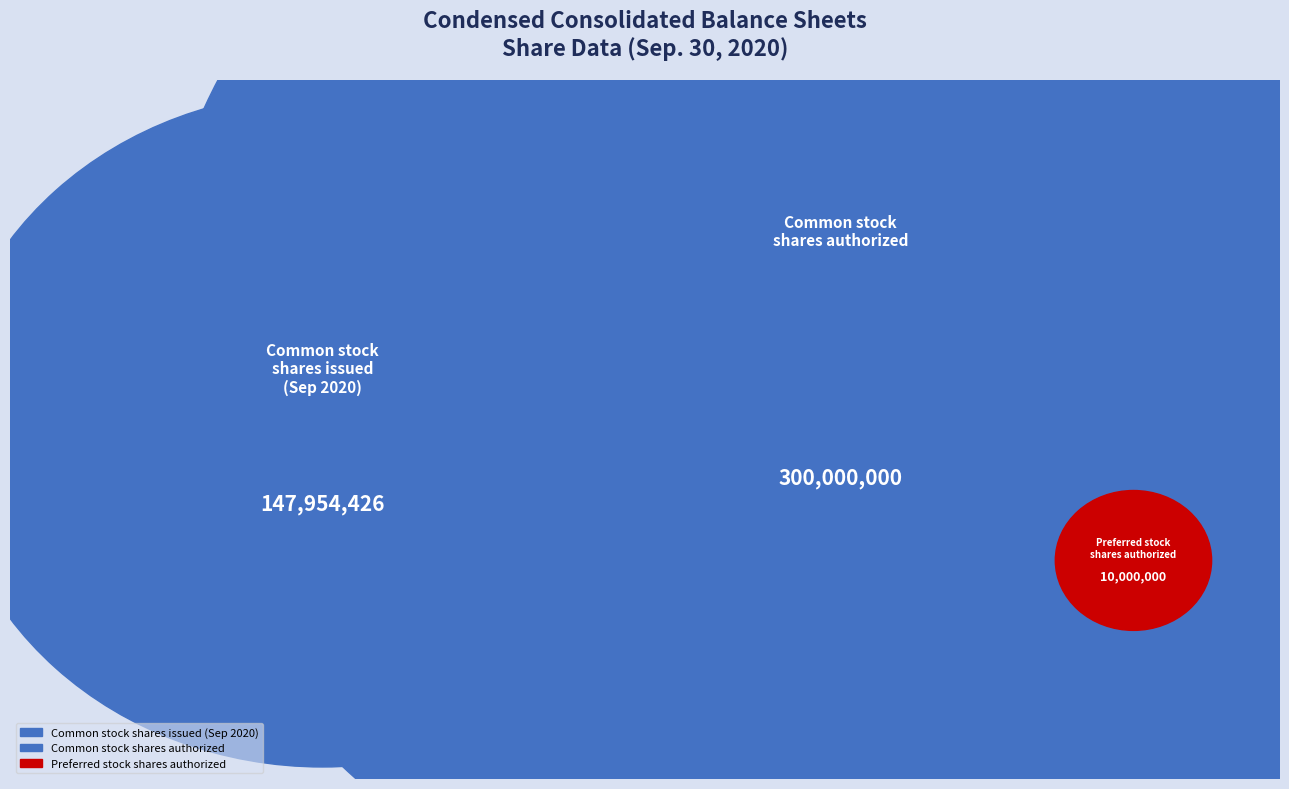

Which has a higher value, Preferred stock, shares issued or Common stock, shares issued?

Common stock, shares issued